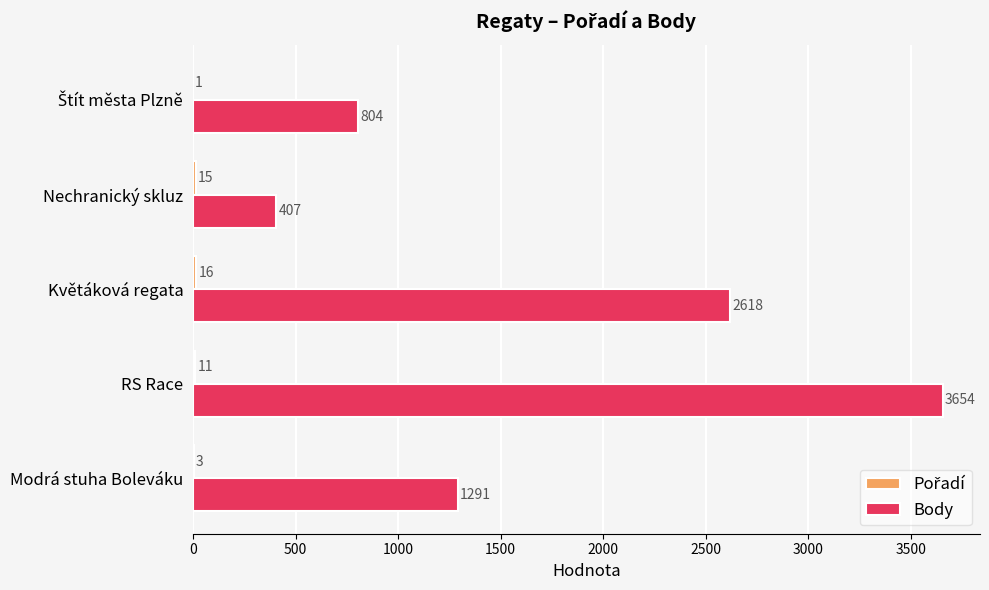

What is the total value across all series at Květáková regata?

2634